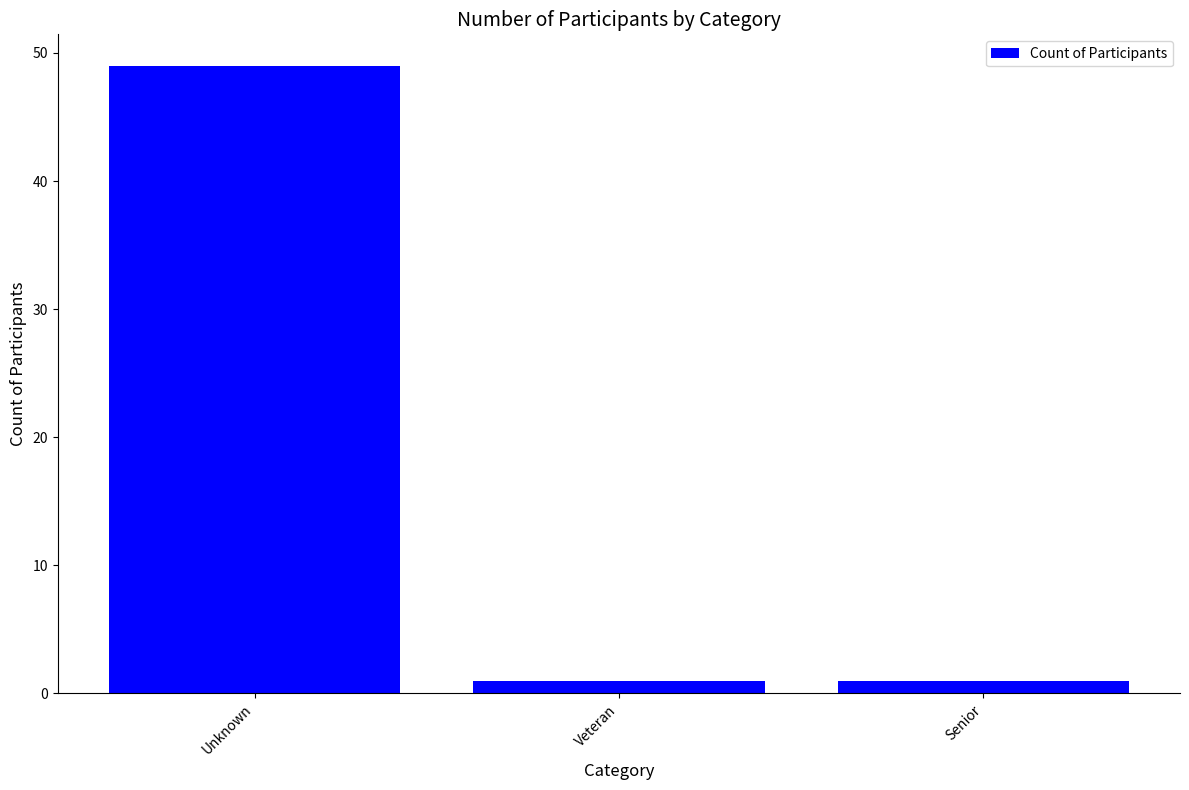

What is the sum of the values at Senior and Unknown?

50